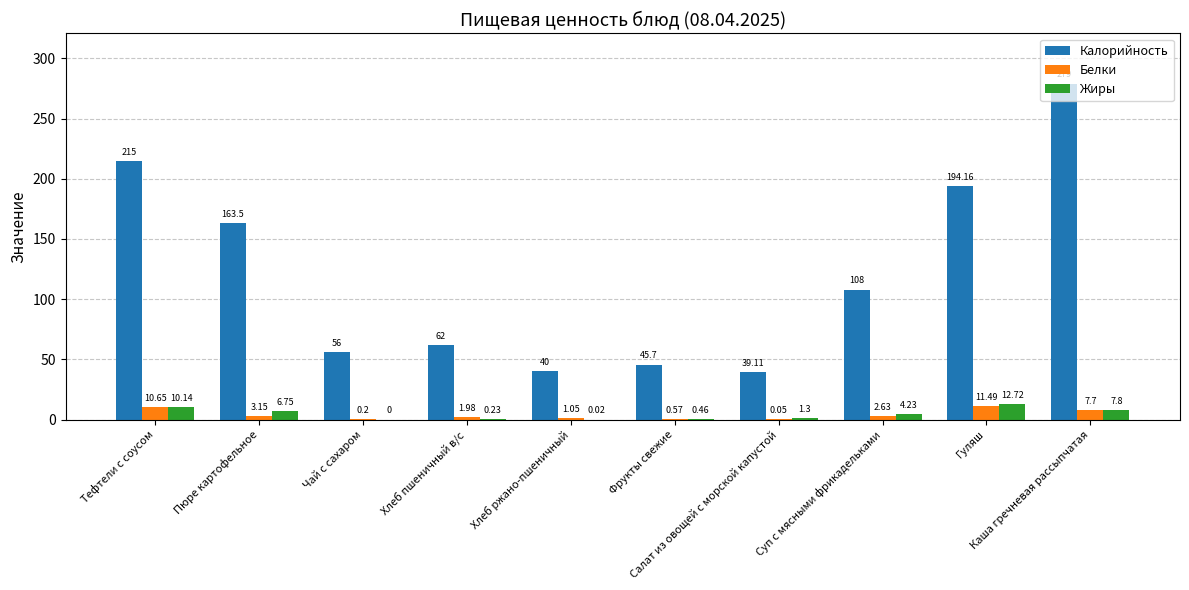

What is the sum of the Калорийность values at Хлеб ржано-пшеничный and Каша гречневая рассыпчатая?

319.0